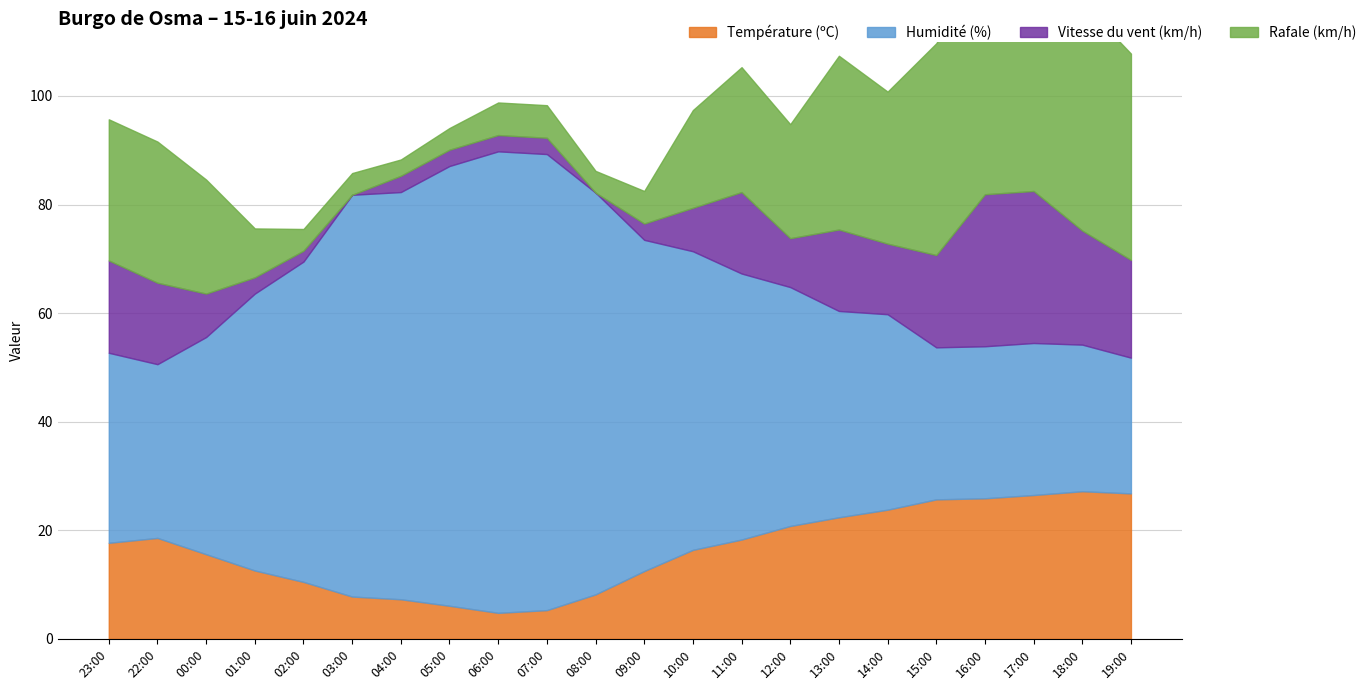

True or false: Rafale (km/h) has more than 2 interior local peaks.

True